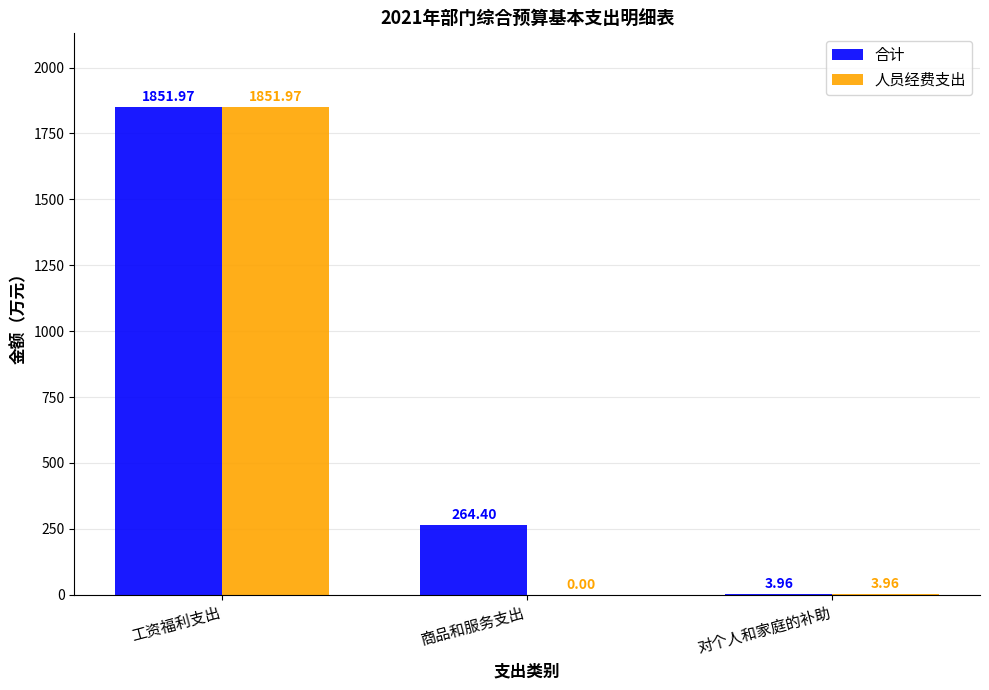

What is the sum of the 人员经费支出 values at 工资福利支出 and 商品和服务支出?

1852.0